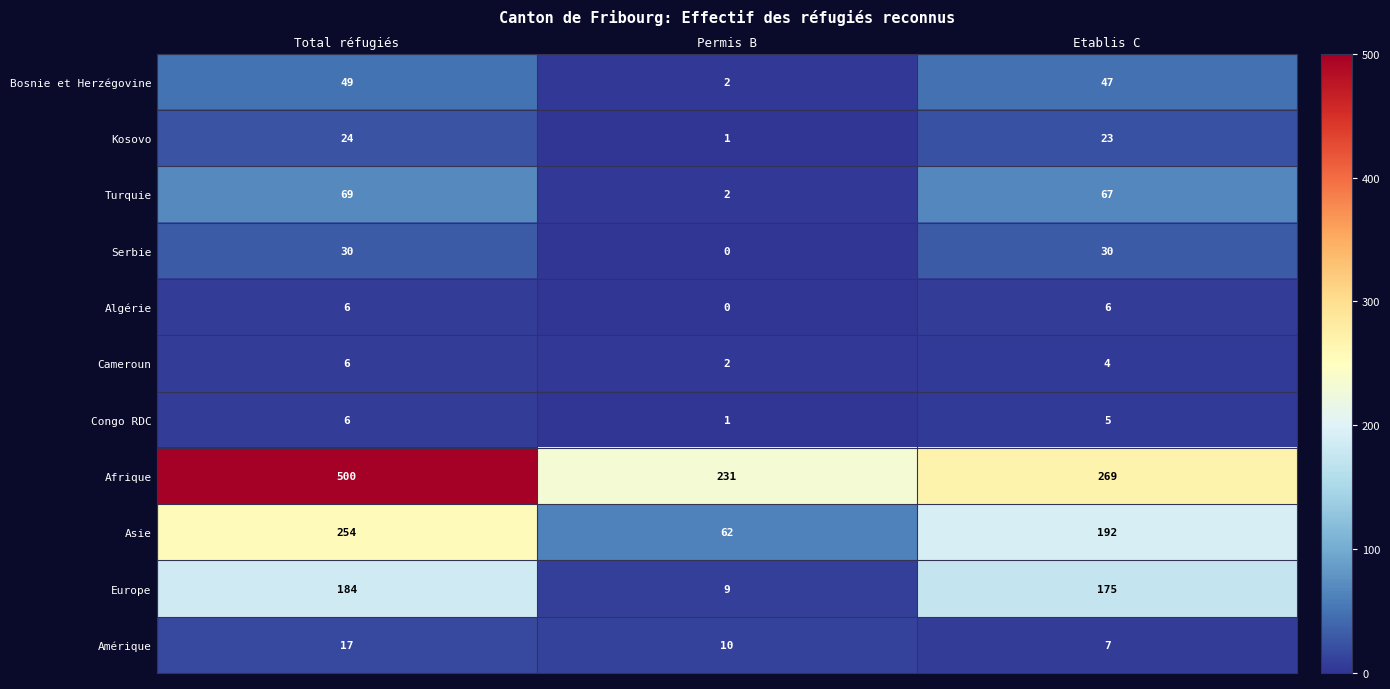

How many values in the Bosnie et Herzégovine series are below 47?

1